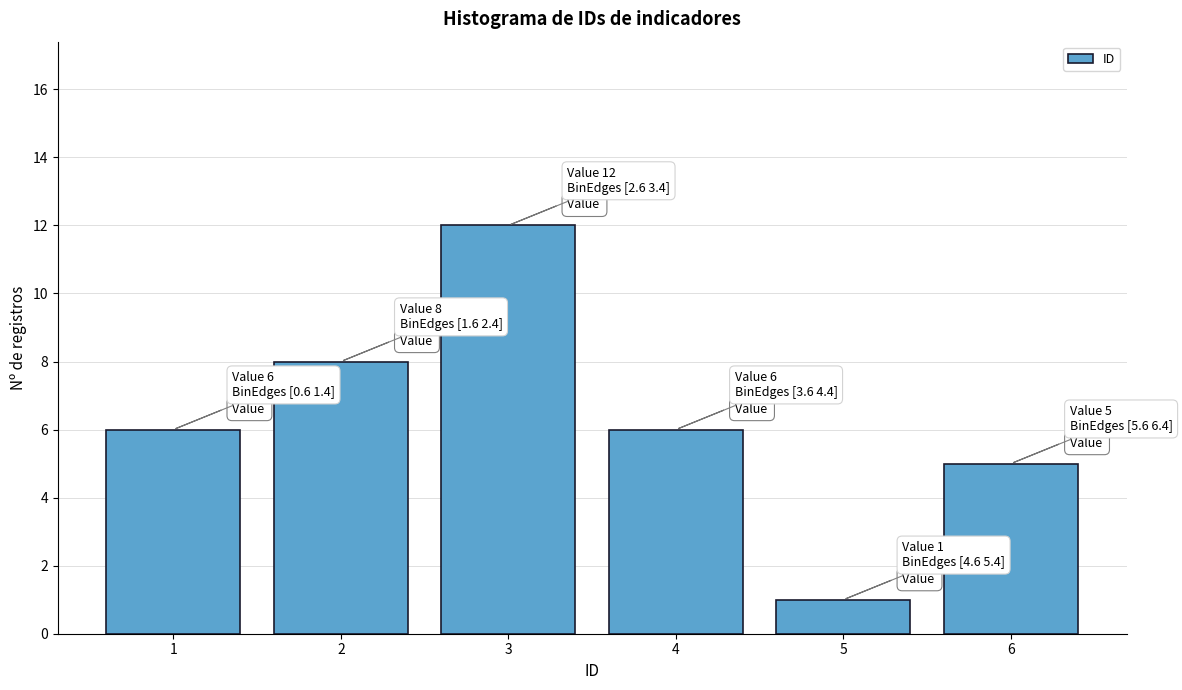

Reading left to right, what are all the values shown in this chart?

1=6	2=8	3=12	4=6	5=1	6=5